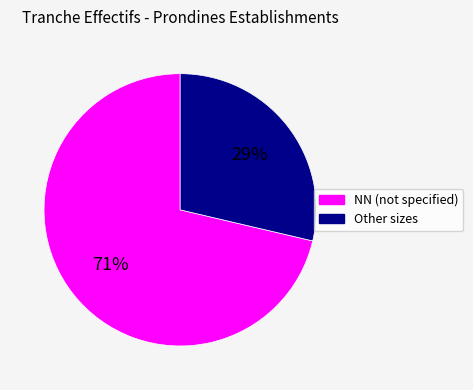

Does any single category account for the majority?

Yes